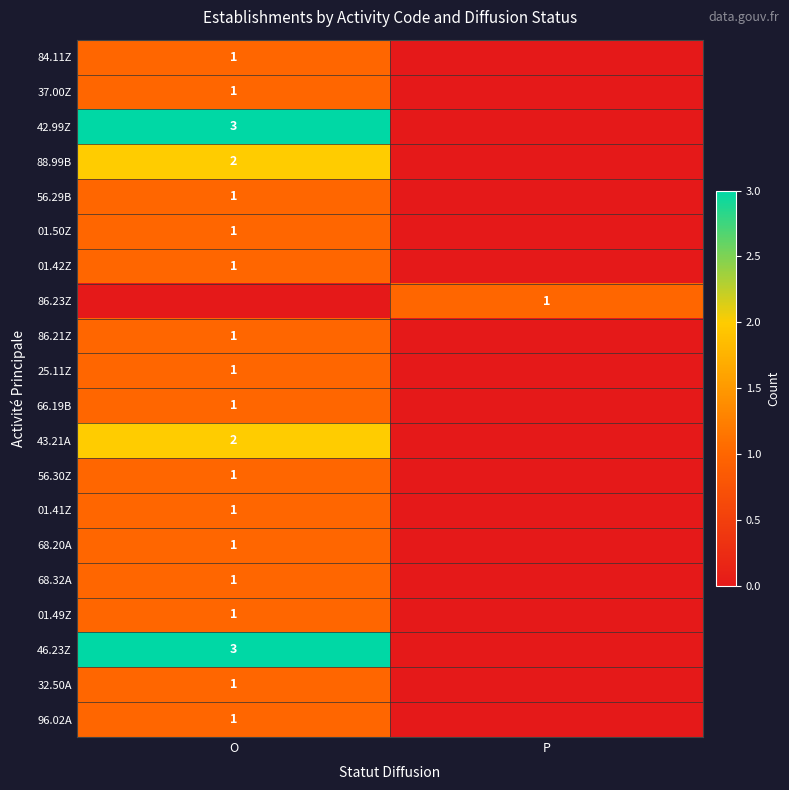

The 01.41Z series shows 1 at O. True or false?

True